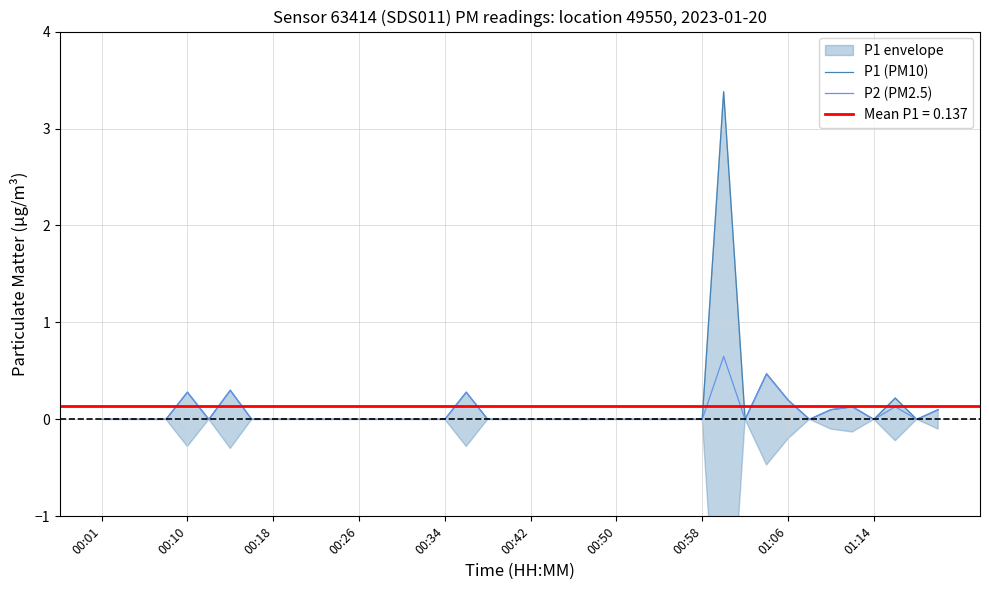

Which category has the lowest value in the P1 (PM10) series?

00:01